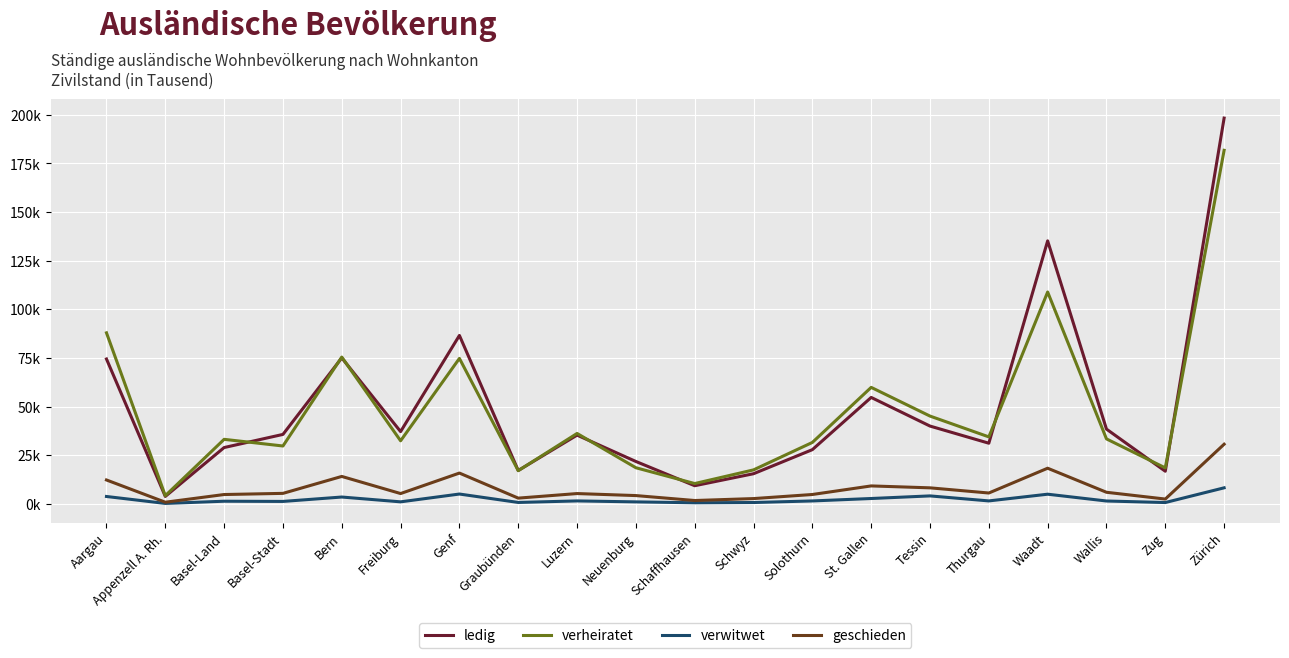

What value does the geschieden series have at Luzern?

5.2